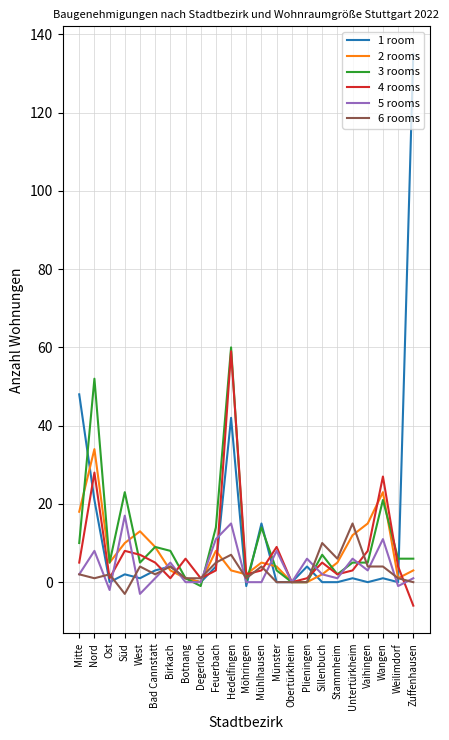

Is it true that 2 rooms equals 34 at Nord?

True